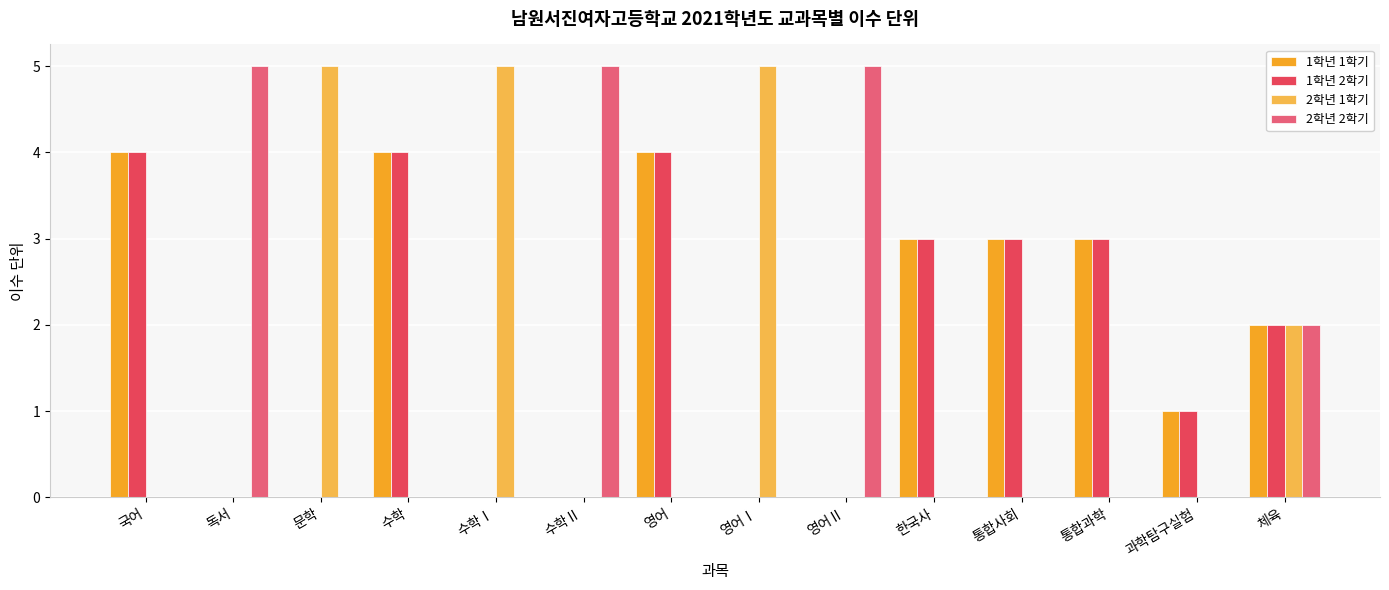

At which label is 1학년 1학기 closest to 2?

체육